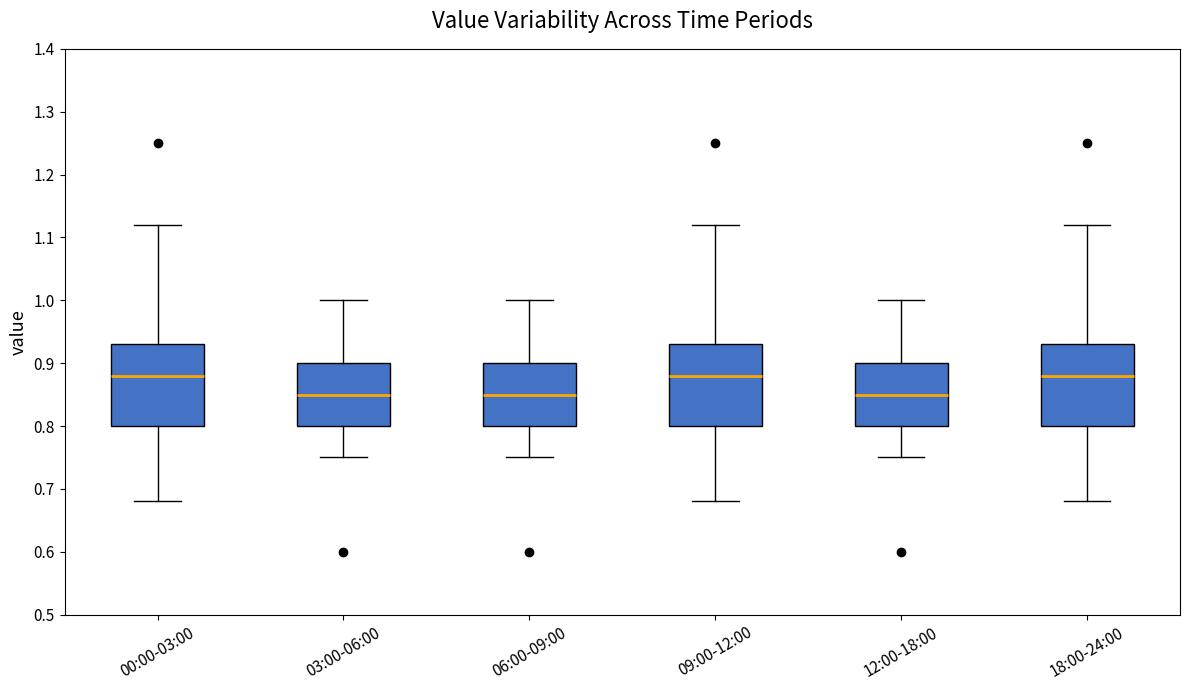

Reading left to right, transcribe this box plot: for each box, give where its median line is, the range the box spans, and where its two whiskers end, as read against the y-axis. The values are not printed on the chart, so give them approximately, as read against the axis.

00:00-03:00: median 0.88, box 0.80 to 0.93, whiskers 0.68 to 1.12
03:00-06:00: median 0.85, box 0.80 to 0.90, whiskers 0.75 to 1.00
06:00-09:00: median 0.85, box 0.80 to 0.90, whiskers 0.75 to 1.00
09:00-12:00: median 0.88, box 0.80 to 0.93, whiskers 0.68 to 1.12
12:00-18:00: median 0.85, box 0.80 to 0.90, whiskers 0.75 to 1.00
18:00-24:00: median 0.88, box 0.80 to 0.93, whiskers 0.68 to 1.12